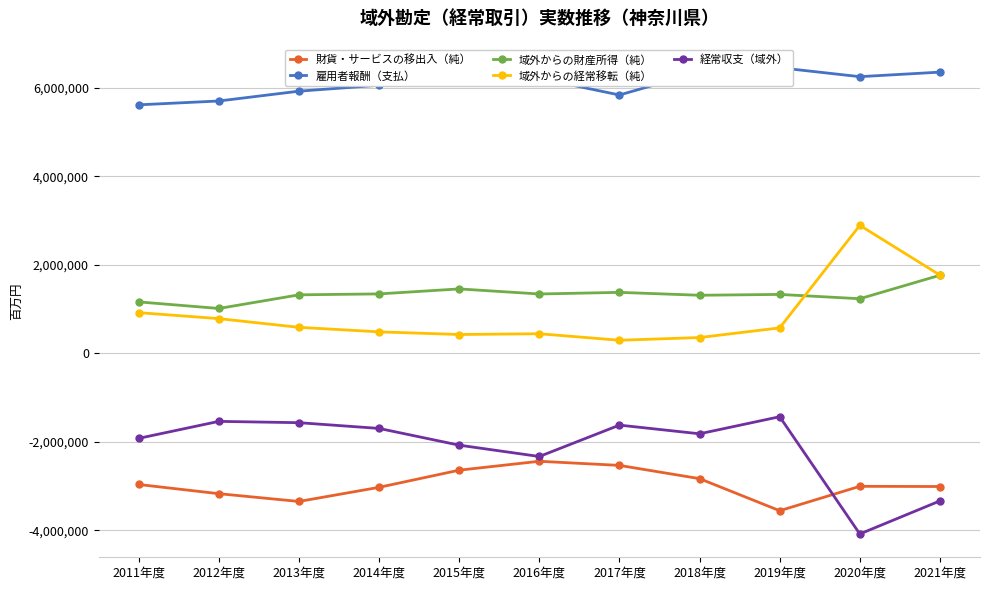

Between 2012年度 and 2019年度, which series saw the biggest shift?

雇用者報酬（支払）